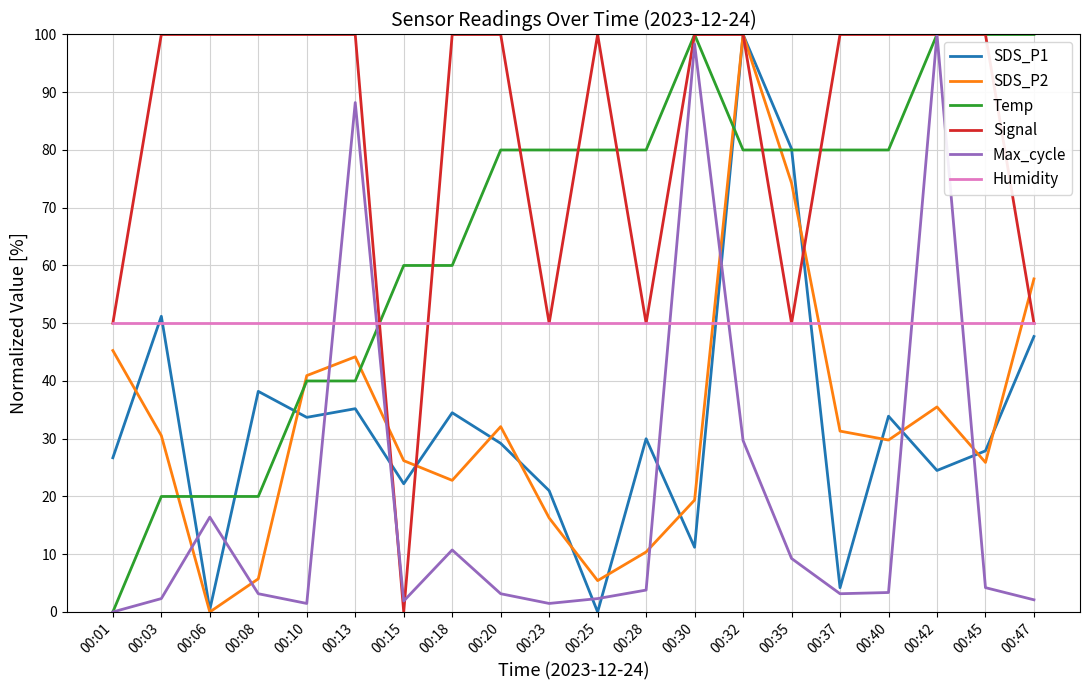

What is the total value across all series at 00:42?

410.0